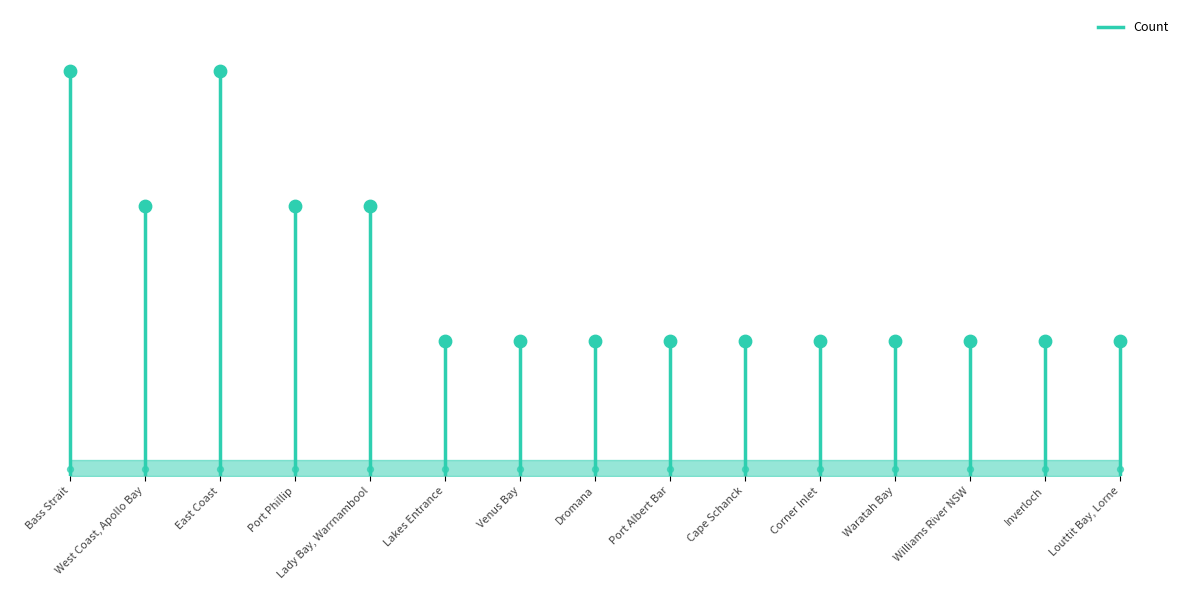

Approximately how many times larger is the value at Inverloch compared to Venus Bay?

1.0